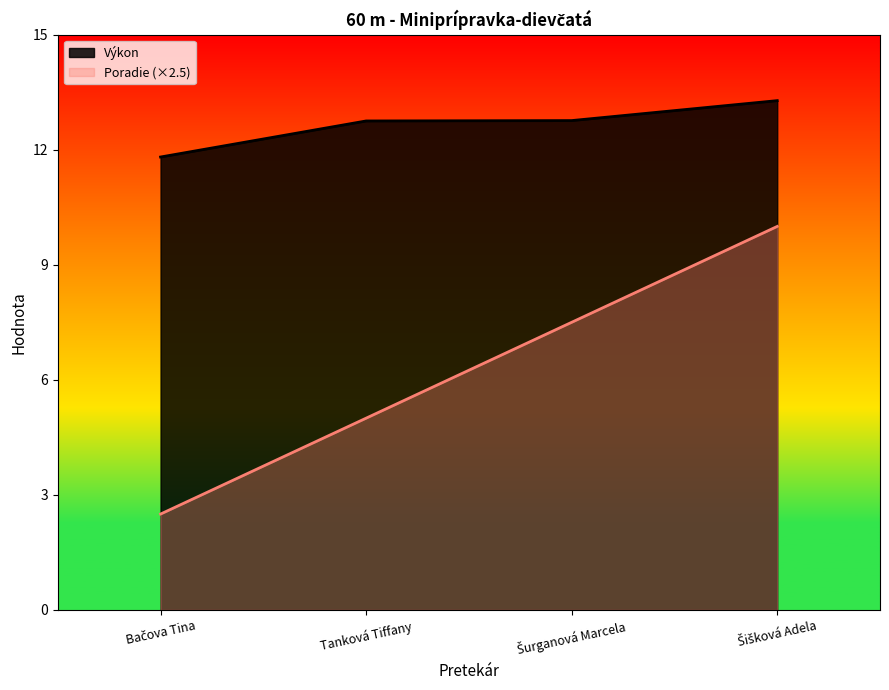

How many Poradie values are between 5 and 10?

3